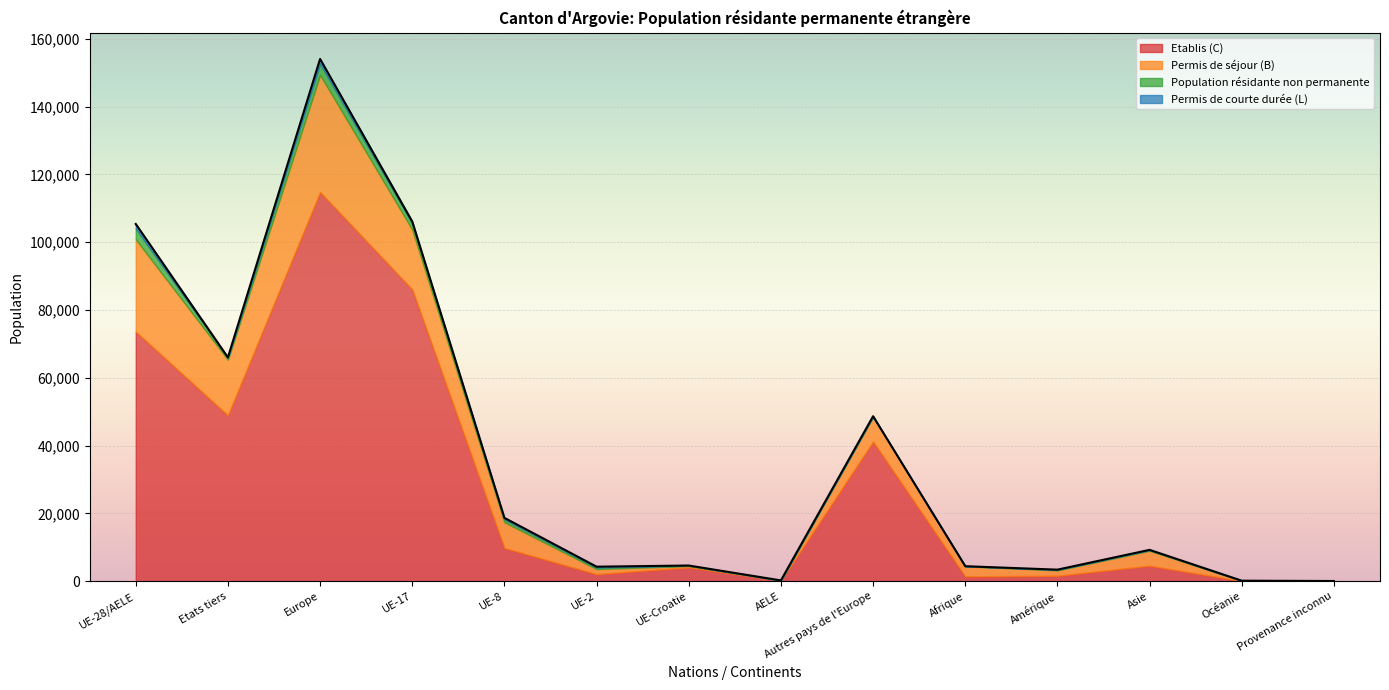

Read the Population résidante non permanente value at UE-8.

852